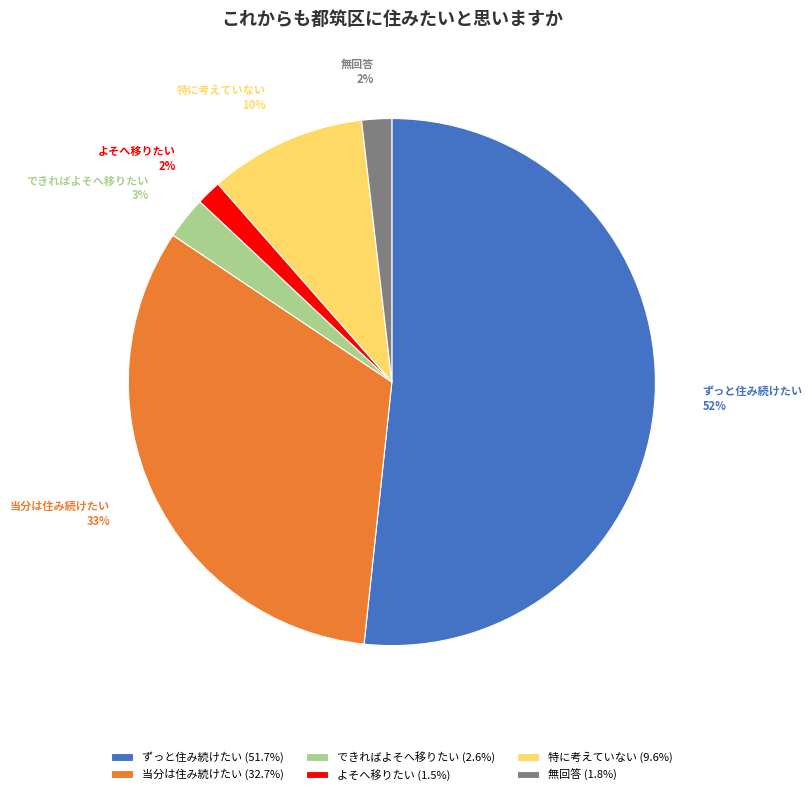

Between ずっと住み続けたい and 無回答, which is larger?

ずっと住み続けたい